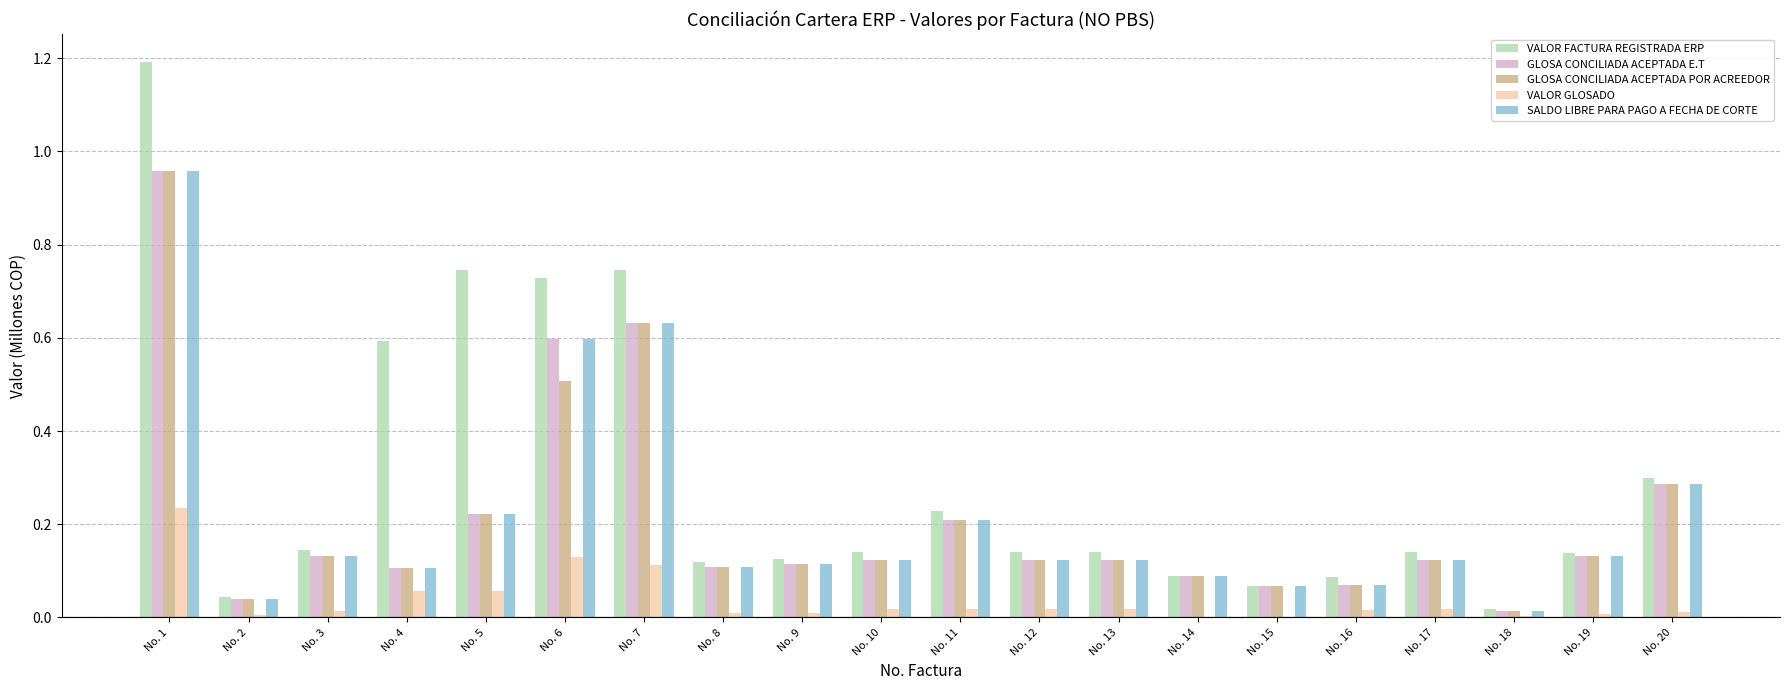

The value of VALOR GLOSADO at No. 13 is 0.0. True or false?

True